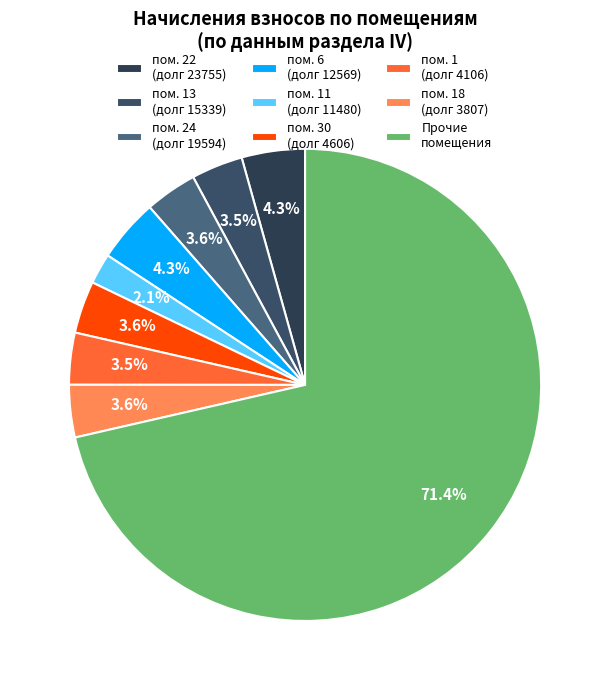

Count the number of slices in the pie.

9